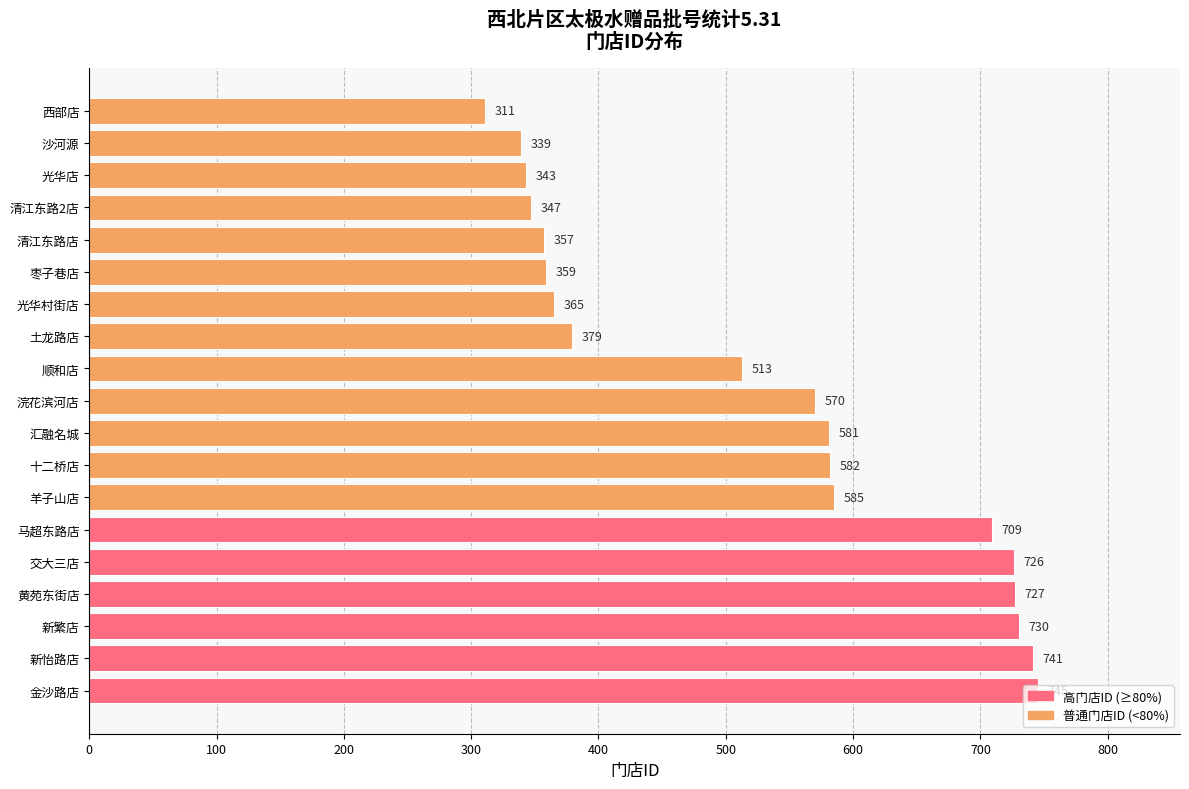

The value at 新怡路店 is 741. True or false?

True